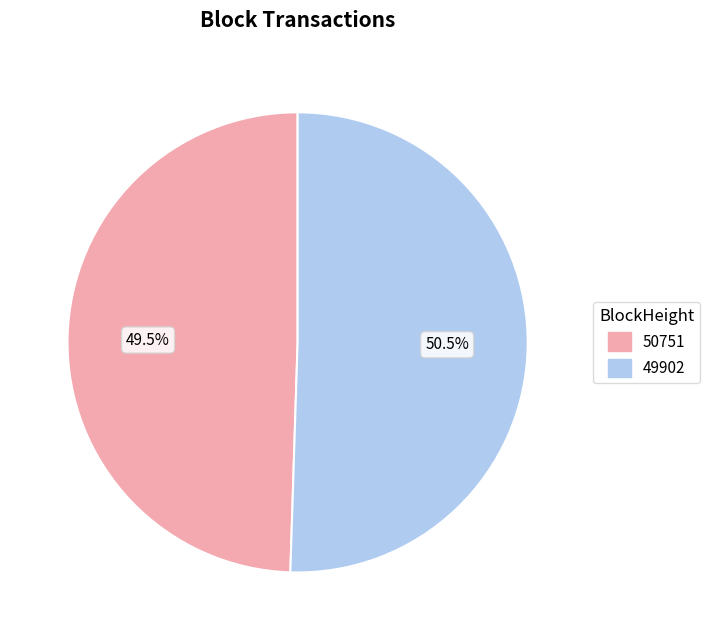

True or false: 50751 accounts for 85% of the total.

False